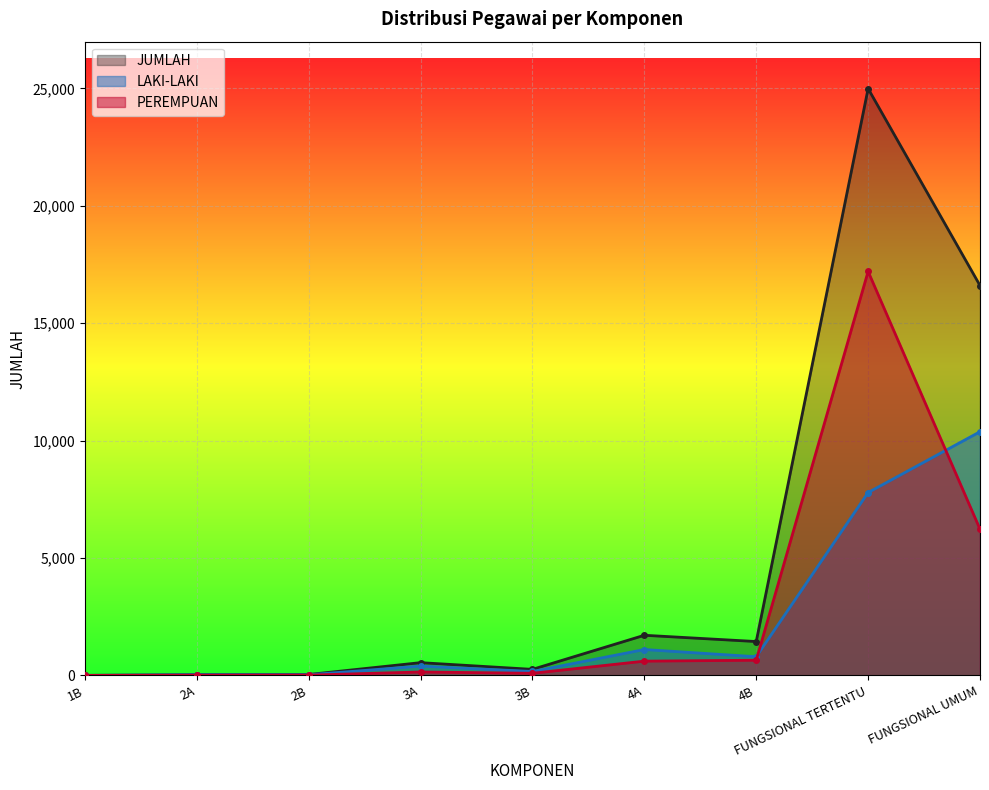

Rank the series at 2B from highest to lowest value.

JUMLAH, LAKI-LAKI, PEREMPUAN